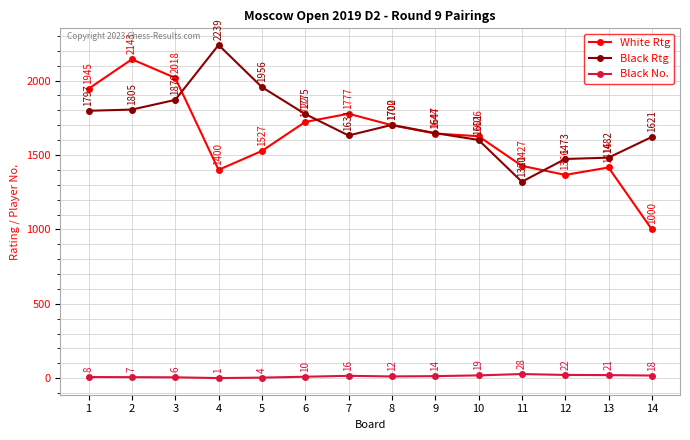

True or false: Black Rtg has more than 0 points higher than both neighbors.

True